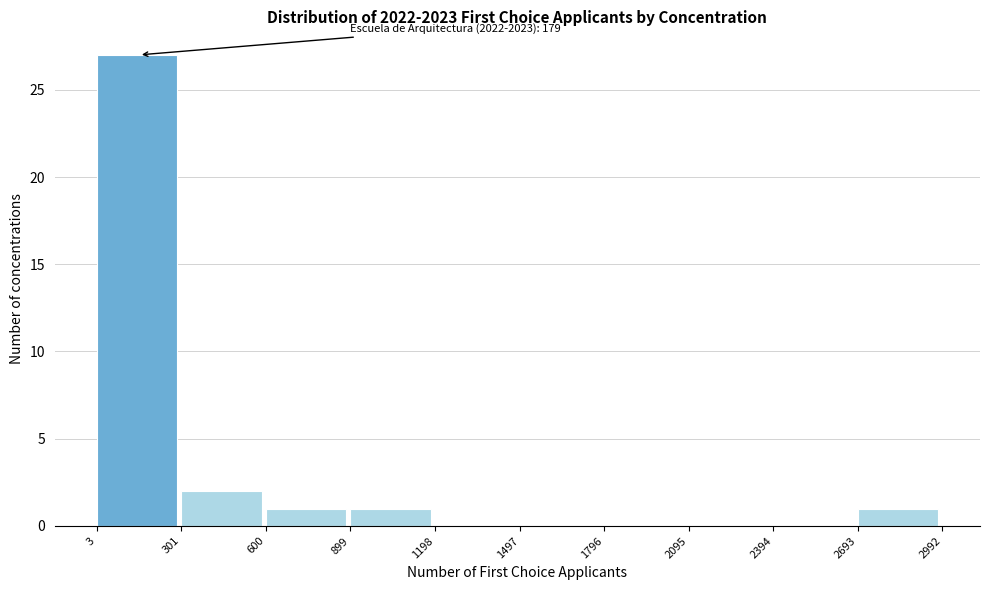

Over which range of the x-axis is the bar tallest?

3 to 301